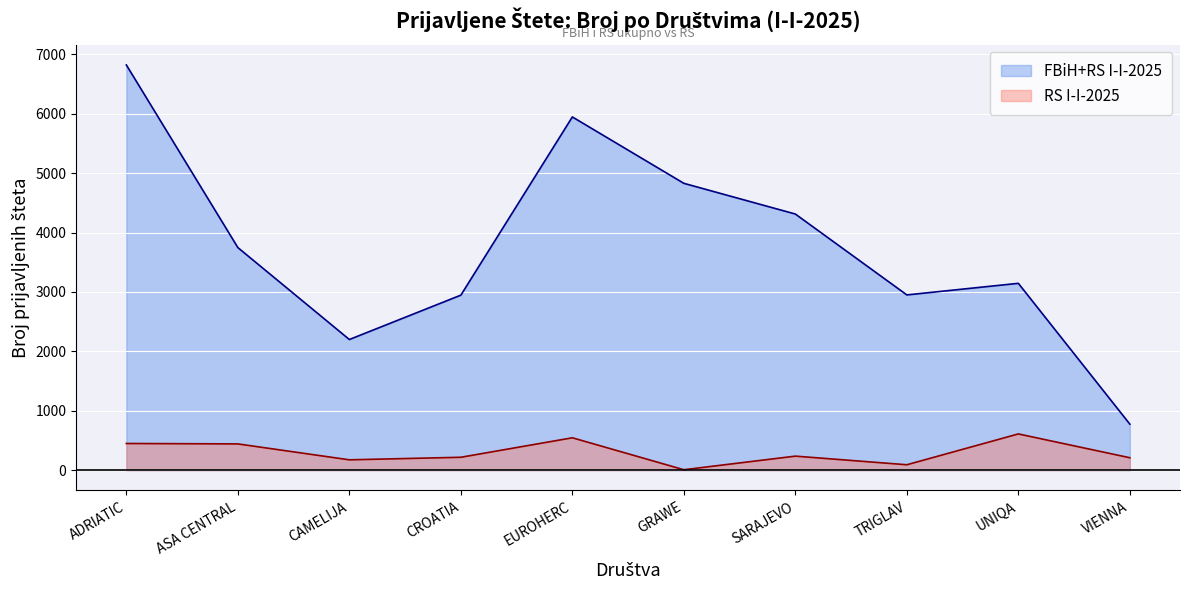

True or false: FBiH+RS I-I-2025 and RS I-I-2025 cross at least once.

False